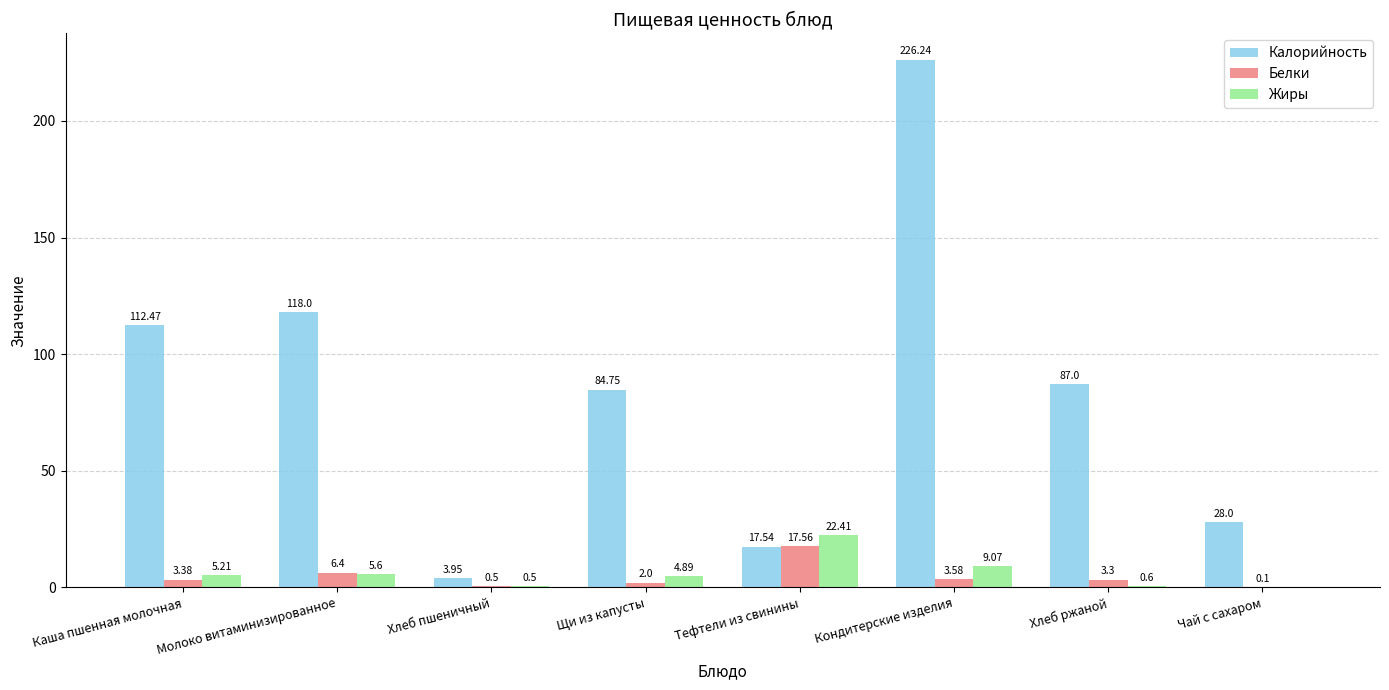

Which series changed the most between Молоко витаминизированное and Кондитерские изделия?

Калорийность